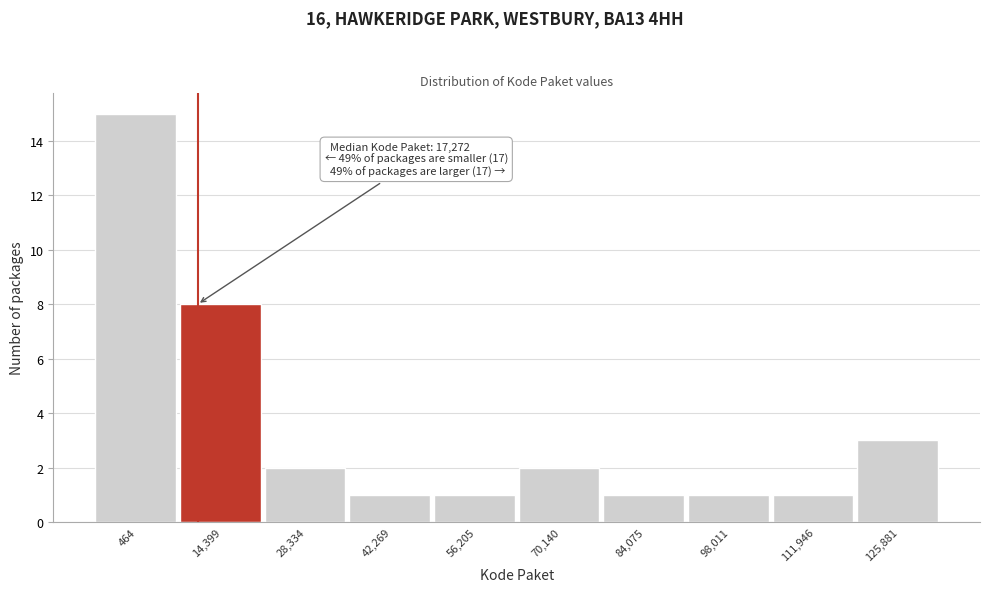

Reading right to left, transcribe all the data shown in this chart.

3	1	1	1	2	1	1	2	8	15